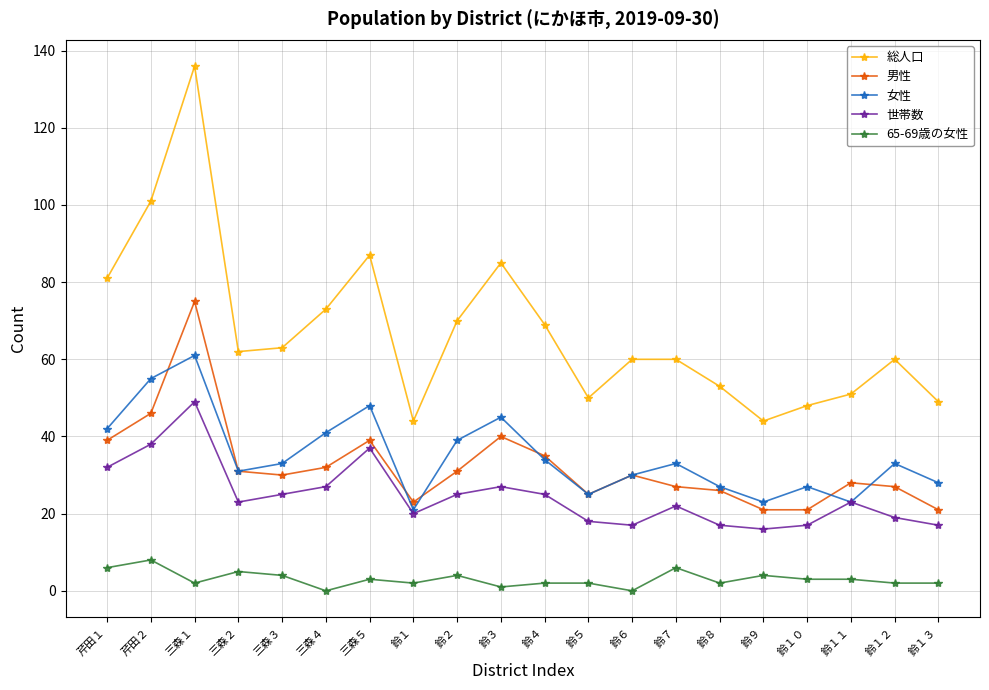

True or false: 男性 and 世帯数 cross at least once.

False